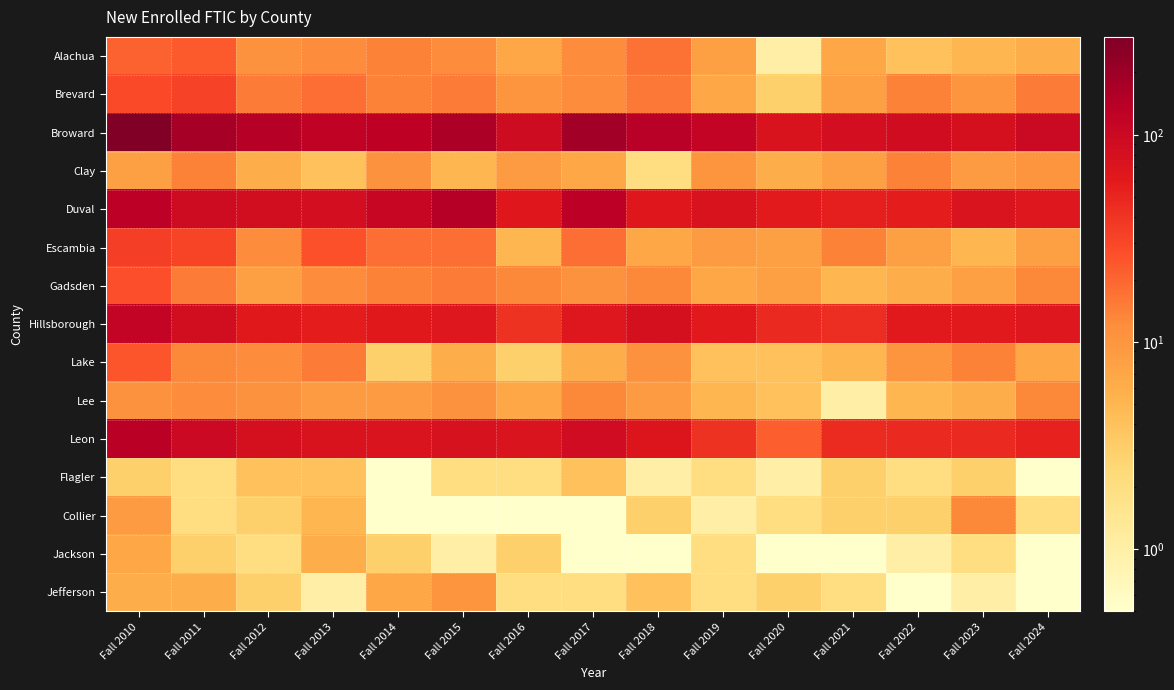

At Fall 2018, list the series in order from largest to smallest.

Broward, Hillsborough, Leon, Duval, Alachua, Brevard, Gadsden, Lake, Lee, Escambia, Jefferson, Collier, Clay, Flagler, Jackson